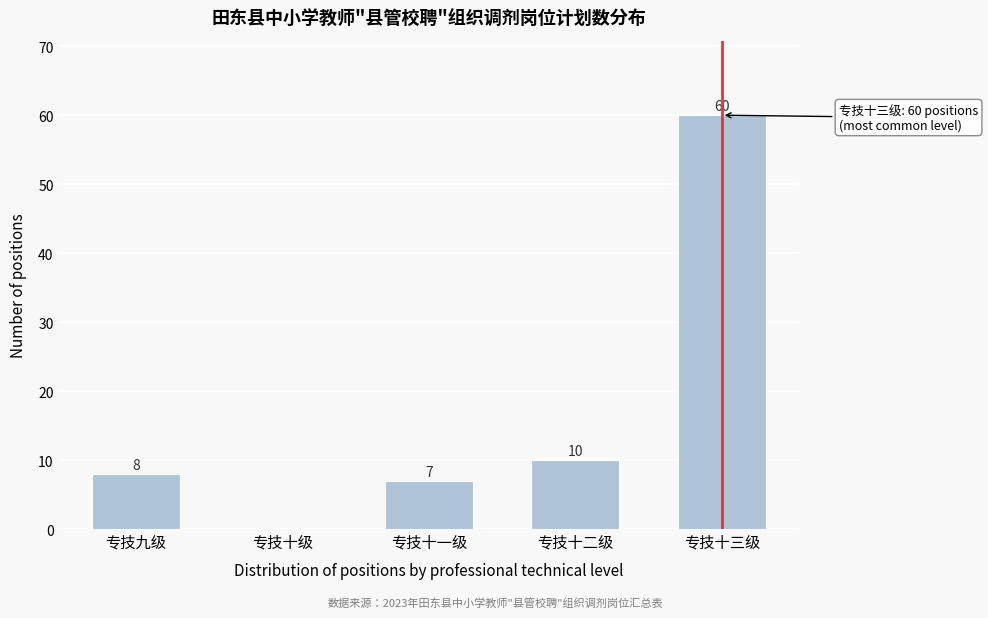

Reading right to left, list all the values displayed in this chart.

专技十三级=60	专技十二级=10	专技十一级=7	专技十级=0	专技九级=8